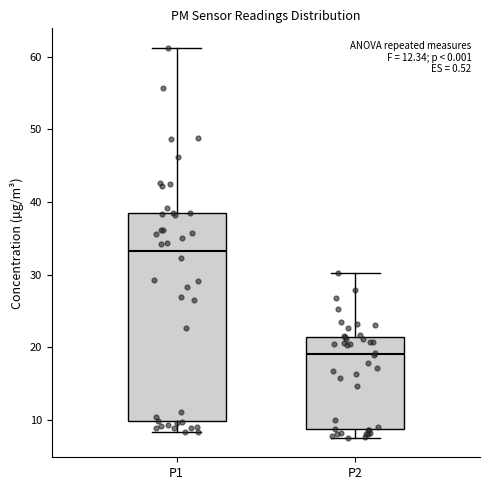

Reading left to right, transcribe this box plot: for each box, give where its median line is, the range the box spans, and where its two whiskers end, as read against the y-axis. The values are not printed on the chart, so give them approximately, as read against the axis.

P1: median 33, box 10 to 39, whiskers 8 to 61
P2: median 19, box 9 to 21, whiskers 8 to 30